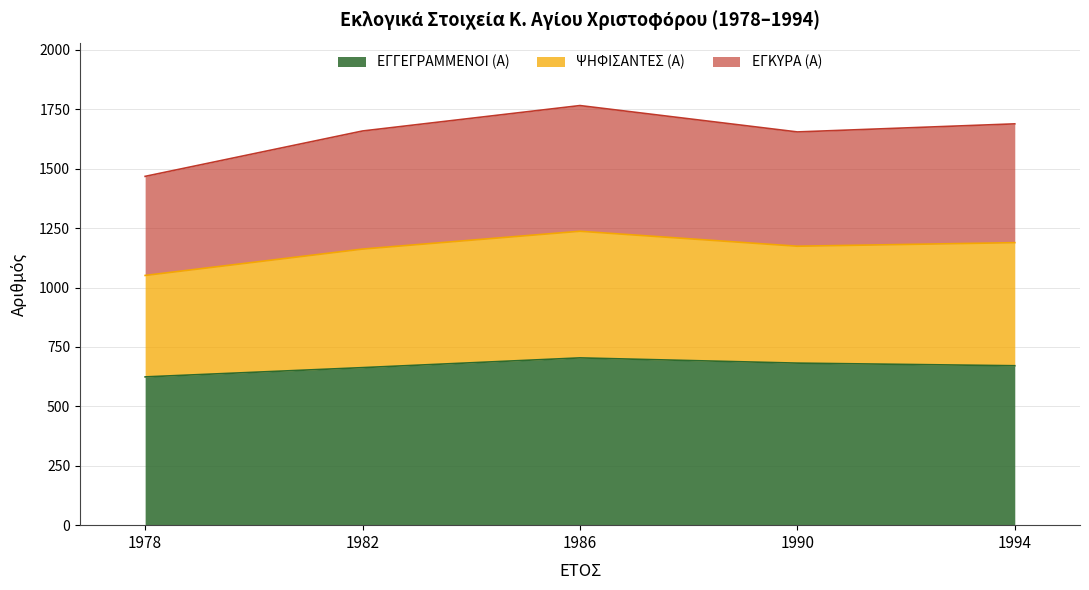

The ΕΓΓΕΓΡΑΜΜΕΝΟΙ (Α) series shows 682 at 1990. True or false?

True